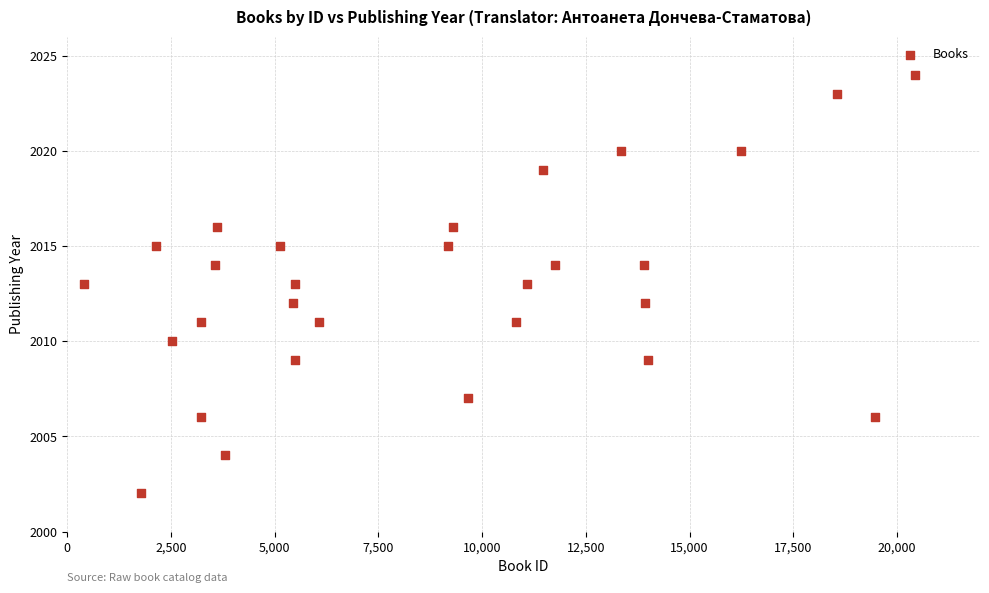

What is the range of Y values (max minus min)?

22